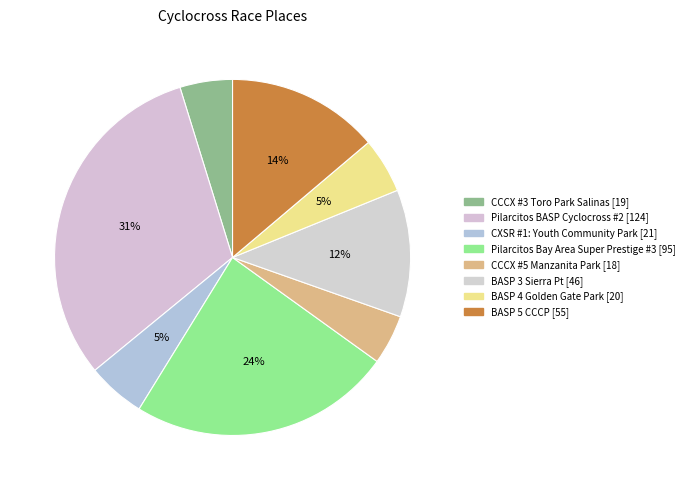

How many segments does this pie chart have?

8